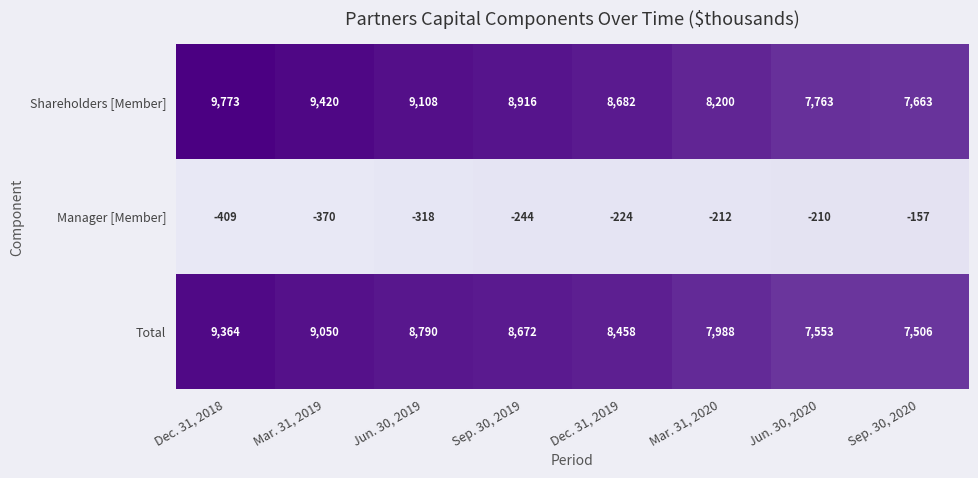

At Sep. 30, 2020, list the series in order from smallest to largest.

Manager [Member], Total, Shareholders [Member]